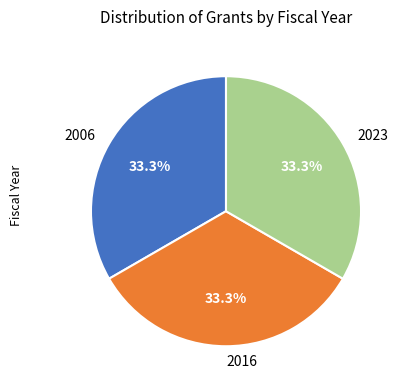

What percentage is NOT represented by 2016?

66.5%